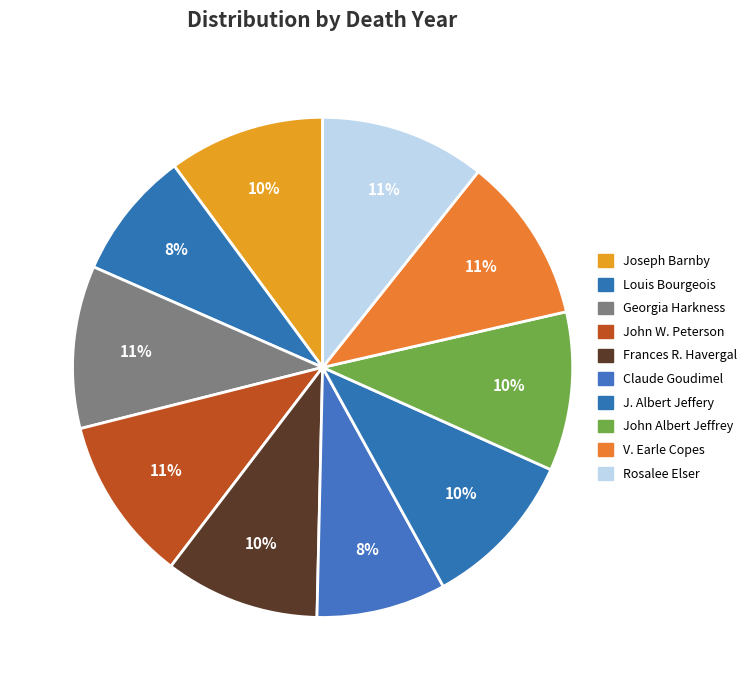

Is John W. Peterson the majority of the pie?

No